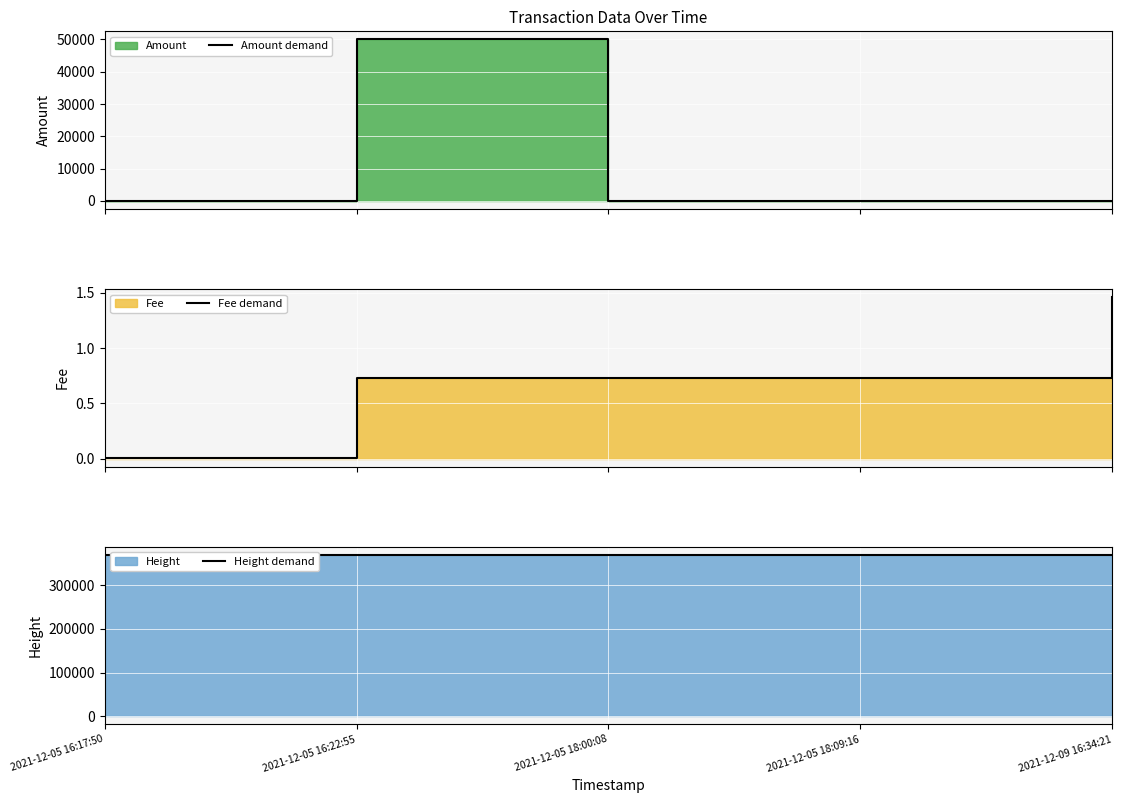

Reading left to right, what are all the values shown in this chart?

Amount demand: 2021-12-05 16:17:50=0.0	2021-12-05 16:22:55=50000.0	2021-12-05 18:00:08=0.0	2021-12-05 18:09:16=44.0	2021-12-09 16:34:21=10.0
Fee demand: 2021-12-05 16:17:50=0.0	2021-12-05 16:22:55=0.7	2021-12-05 18:00:08=0.7	2021-12-05 18:09:16=0.7	2021-12-09 16:34:21=1.5
Height demand: 2021-12-05 16:17:50=368065.0	2021-12-05 16:22:55=368066.0	2021-12-05 18:00:08=368092.0	2021-12-05 18:09:16=368094.0	2021-12-09 16:34:21=369509.0